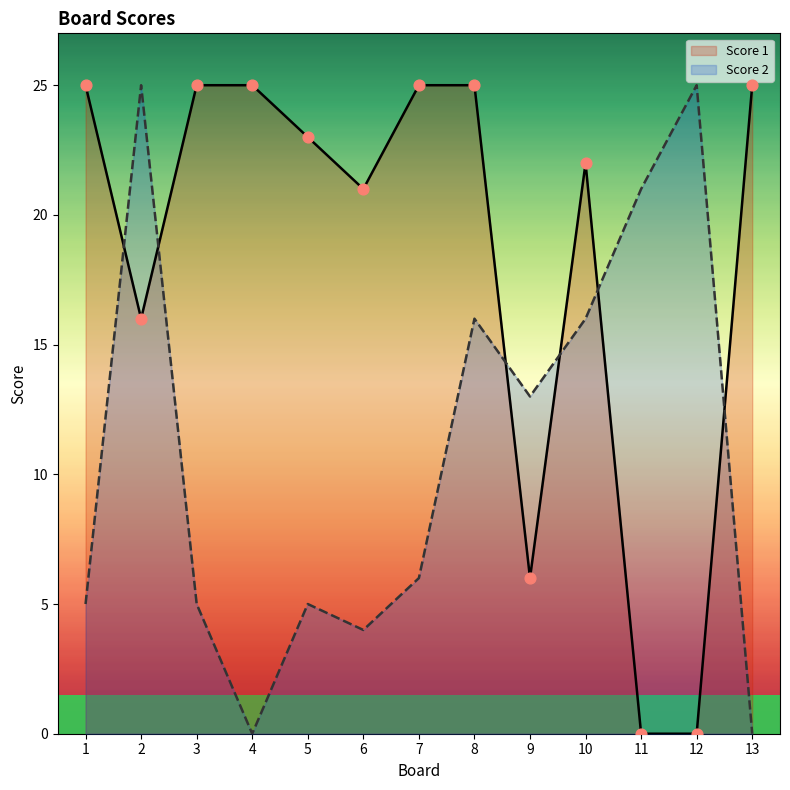

What are all the series names shown in the legend?

Score 1, Score 2